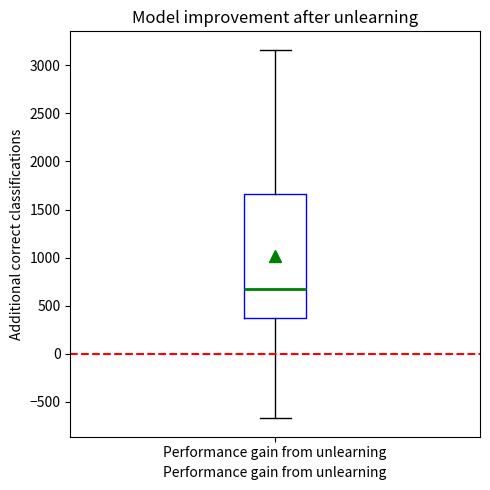

Transcribe this box plot: give where the median line is, the range the box spans, and where the two whiskers end, as read against the y-axis. The values are not printed on the chart, so give them approximately, as read against the axis.

median 700, box 350 to 1650, whiskers -650 to 3150